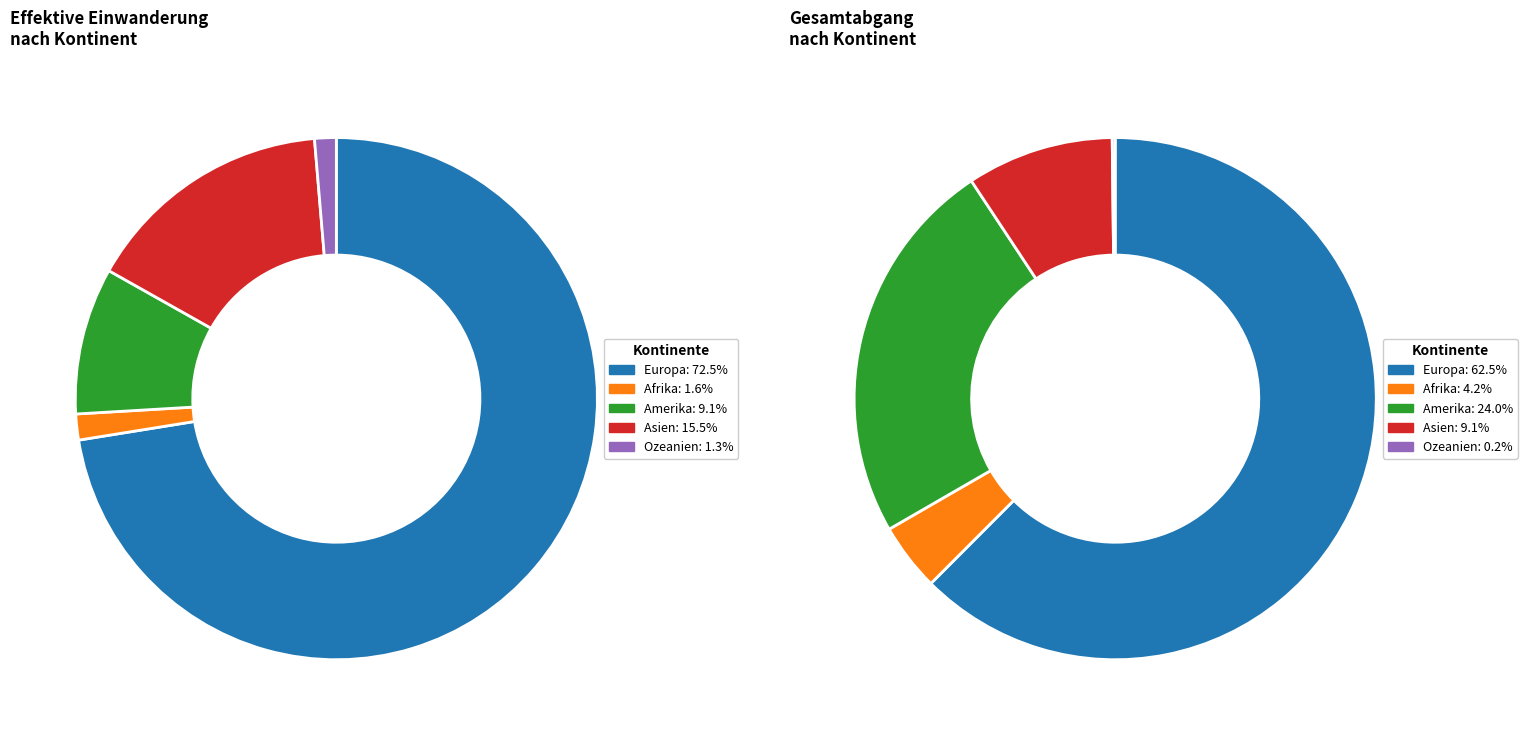

To the nearest percent, what percentage of the pie is Afrika?

2%